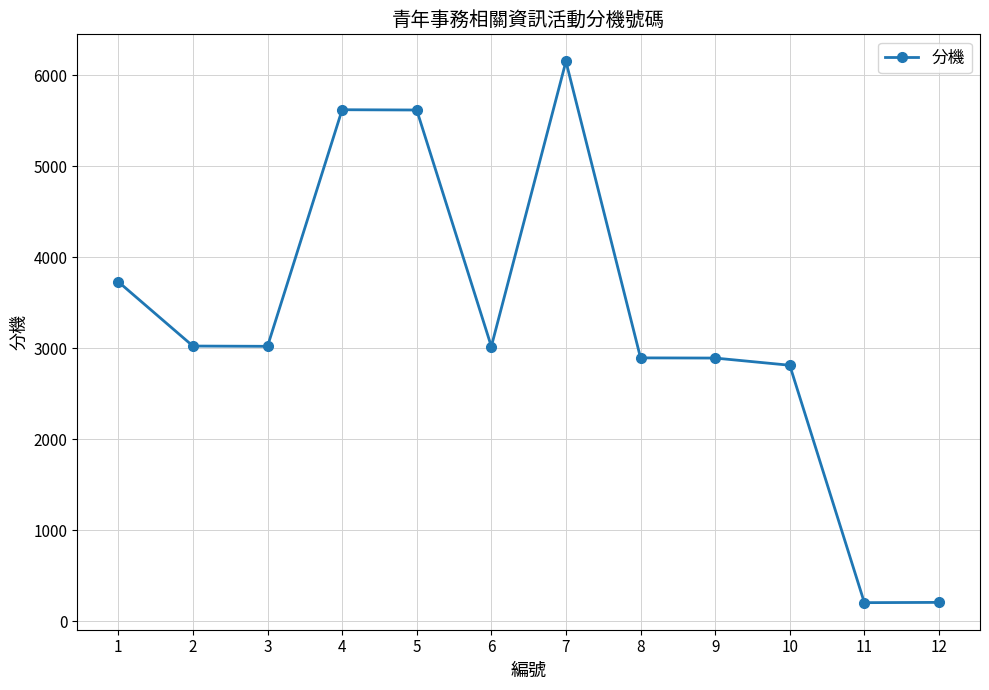

True or false: there are more than 0 points higher than both neighbors.

True